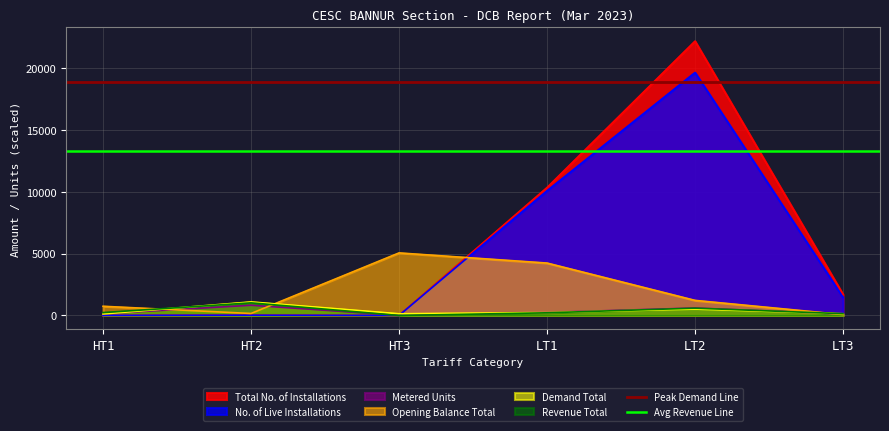

At which label is Total No. of Installations closest to 11078?

LT1